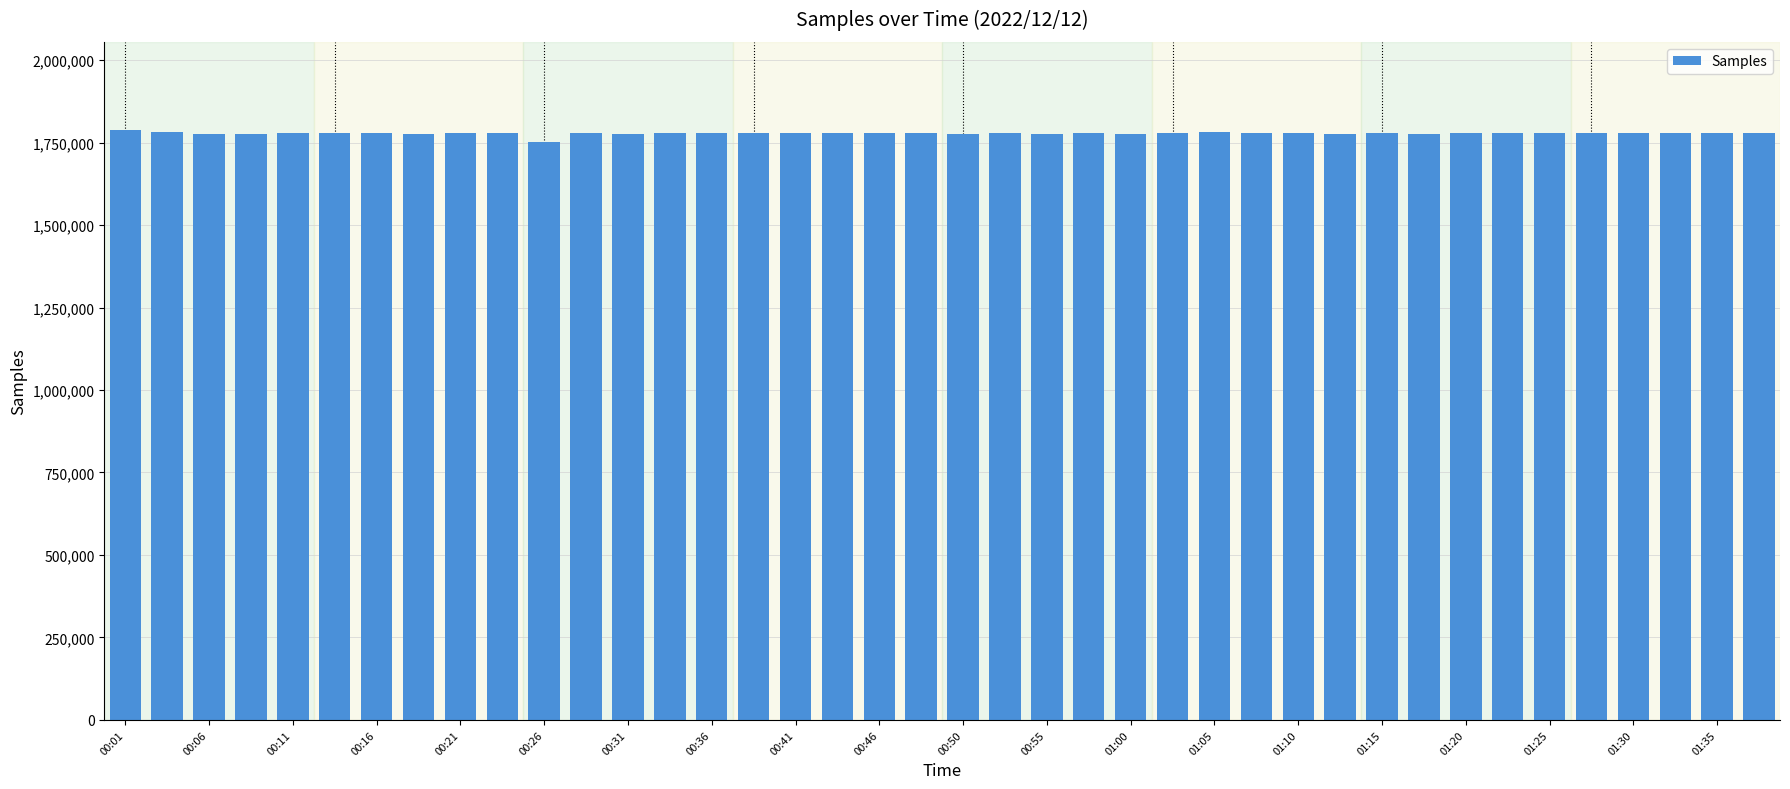

What is the minimum value shown in the chart?

1751773